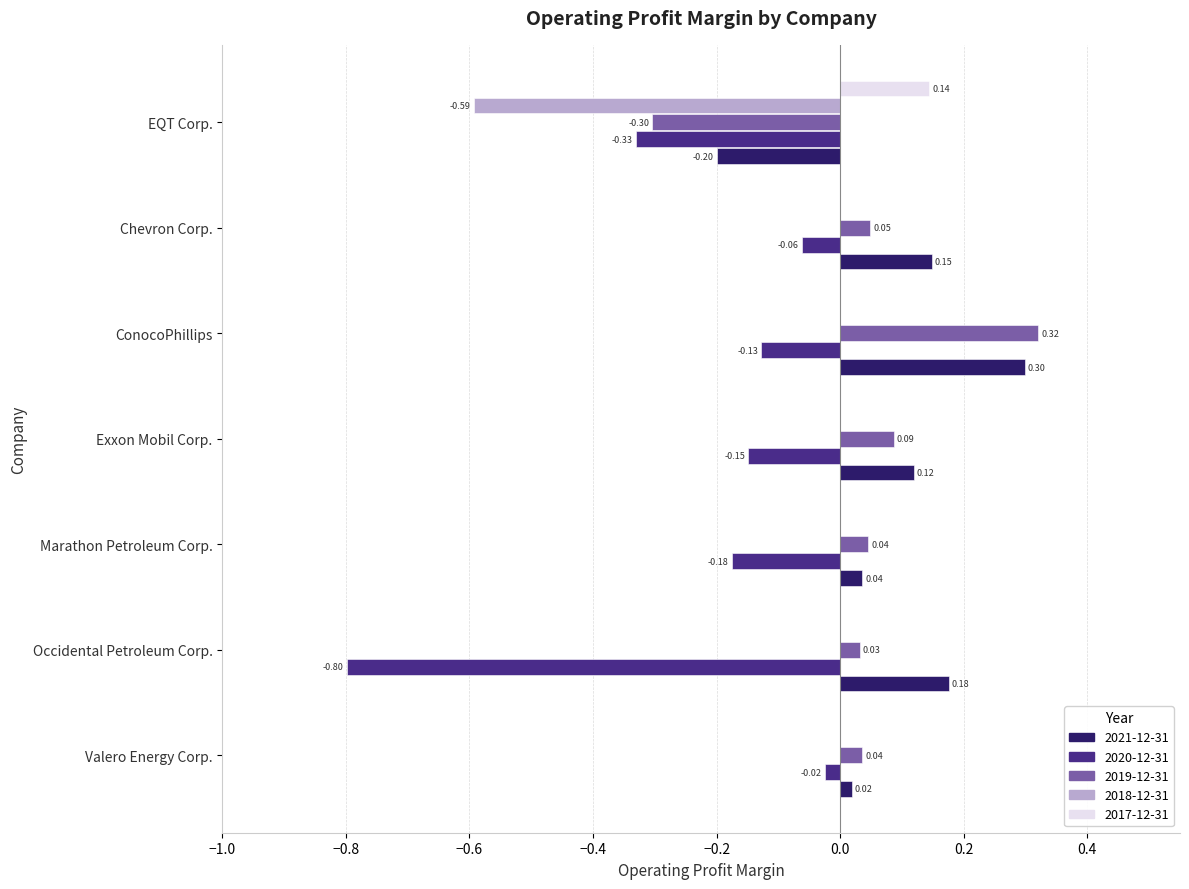

Where is 2021-12-31 nearest to the value 0?

Valero Energy Corp.